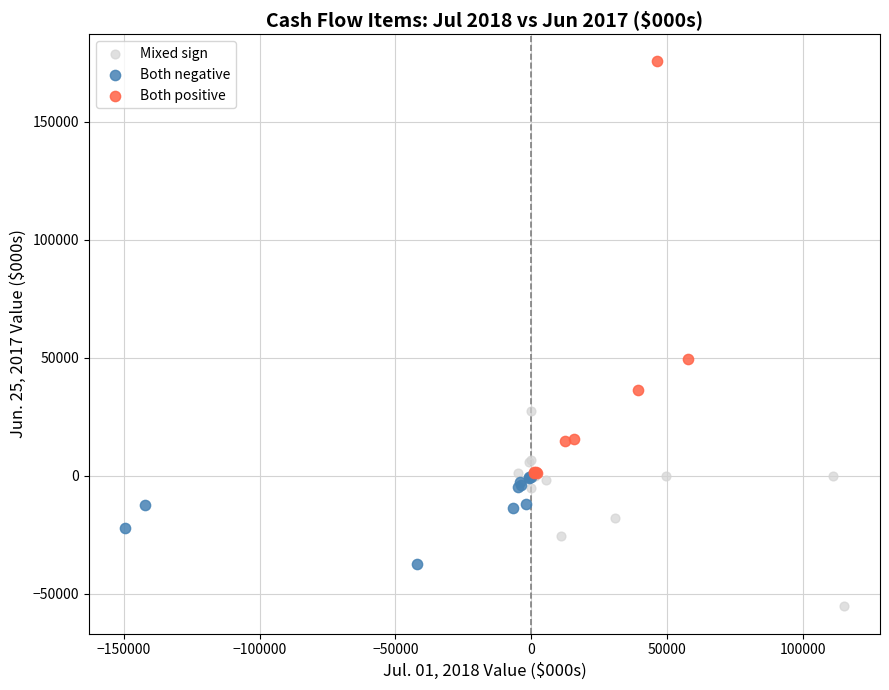

Which series reaches the maximum Y coordinate?

Both positive